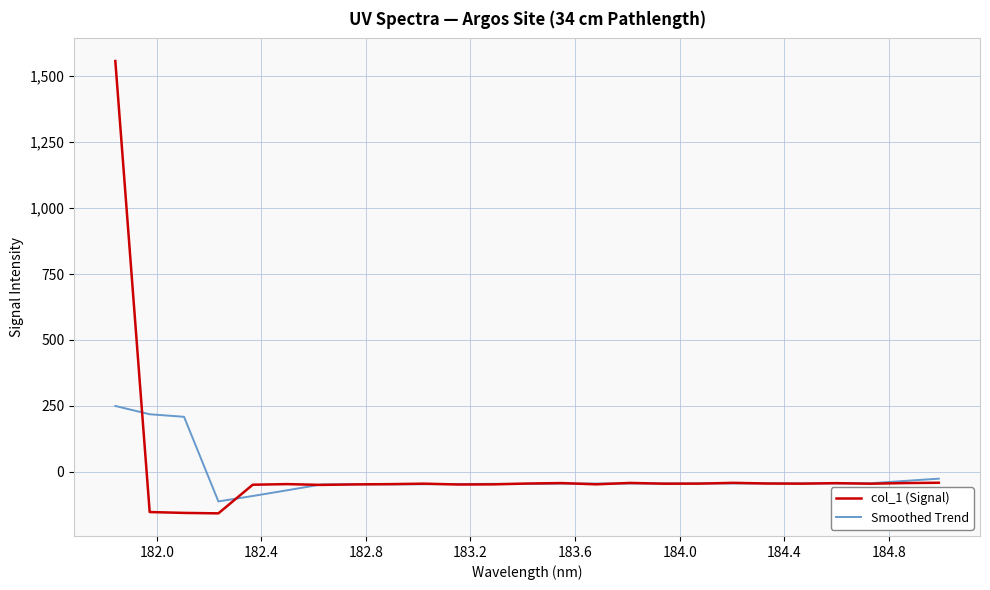

What is the lowest value of the Smoothed Trend series?

-111.7